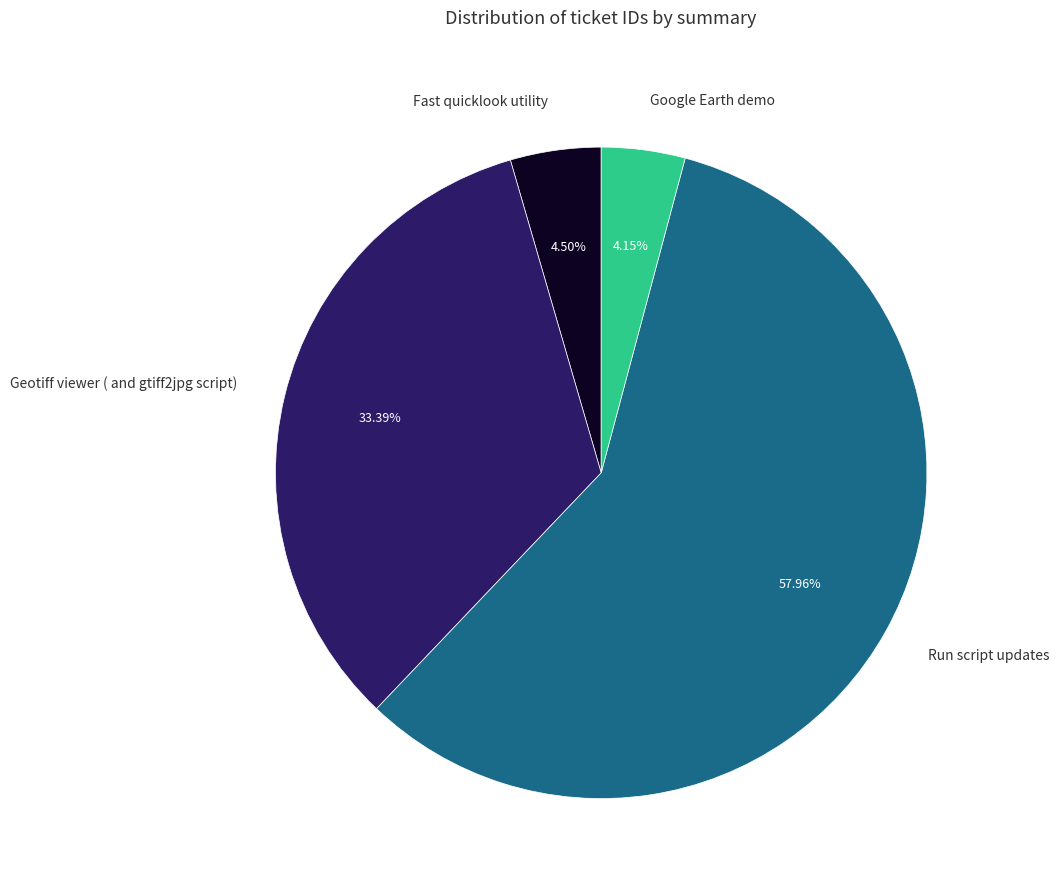

Between Fast quicklook utility and Run script updates, which is larger?

Run script updates